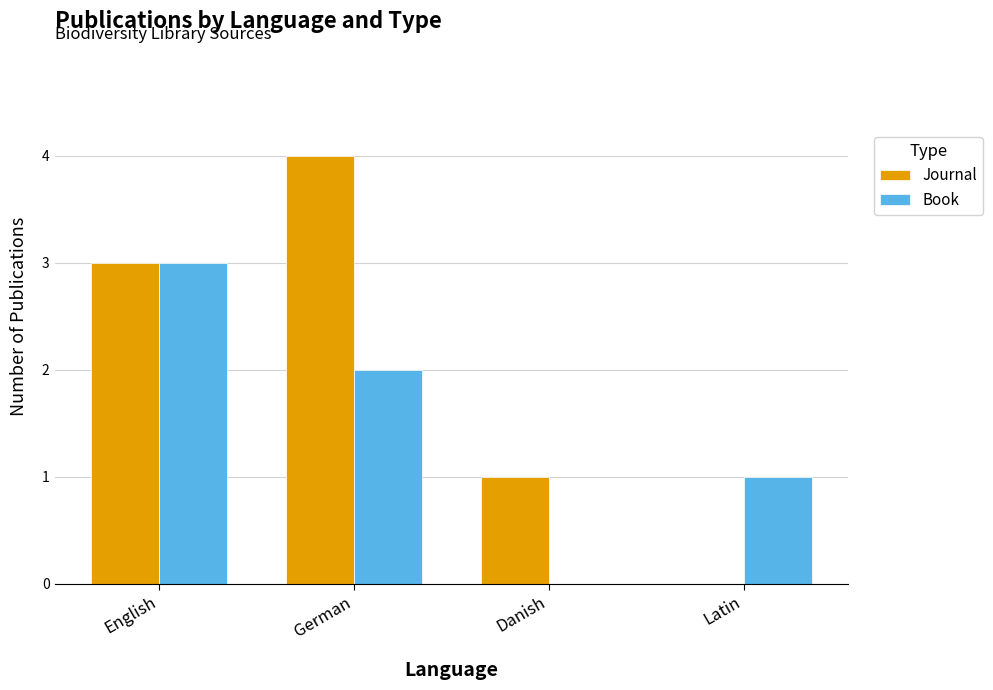

How many categories are shown in the chart?

4